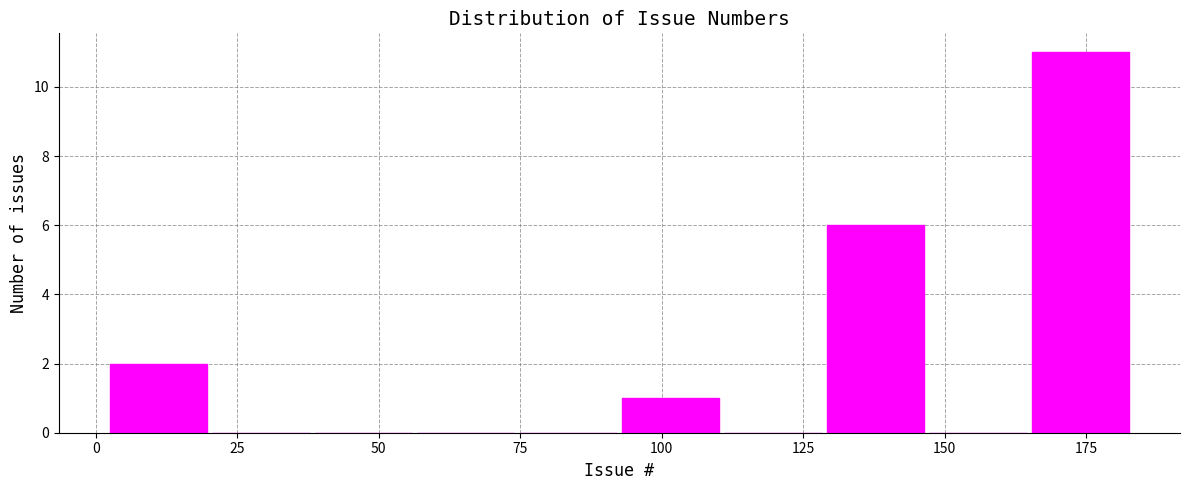

Around what value on the x-axis is the tallest bar? Give the approximate position of its centre, as read against the axis.

175